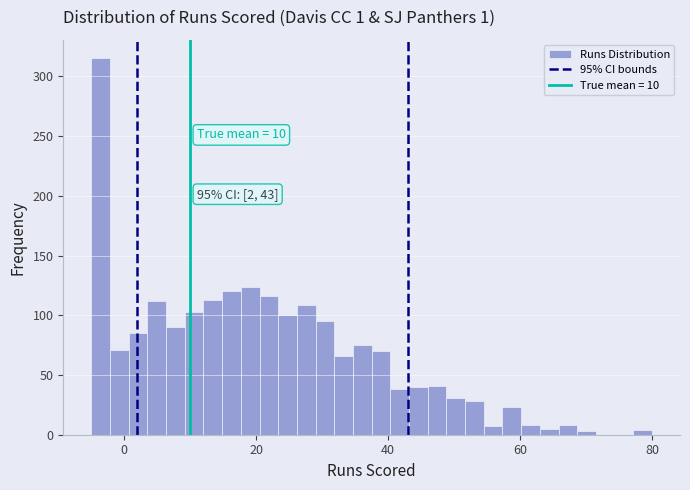

Read against the x-axis, roughly where is the centre of the tallest bar?

-4